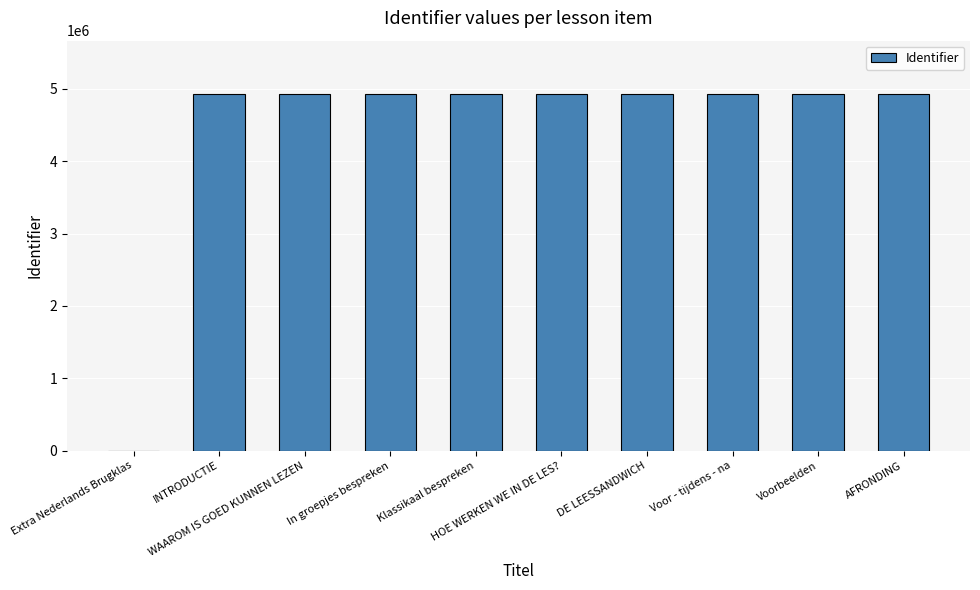

What is the greatest value displayed?

4926380